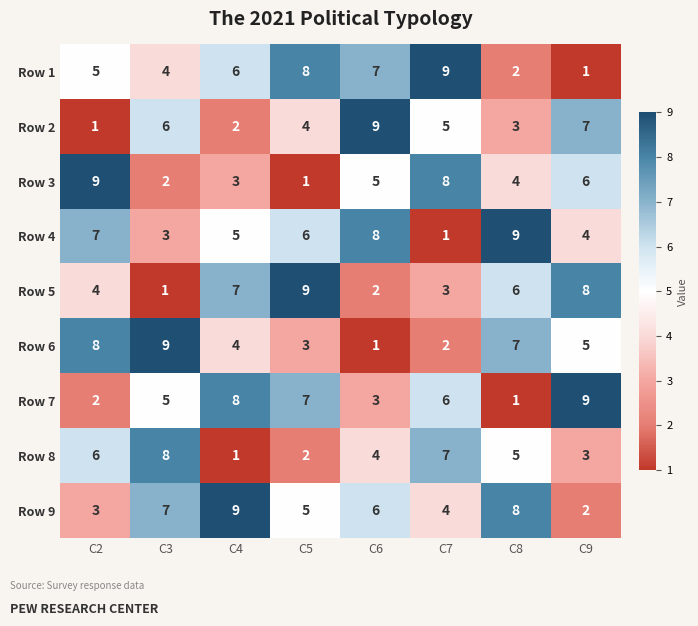

The Row 5 series shows 16 at C5. True or false?

False